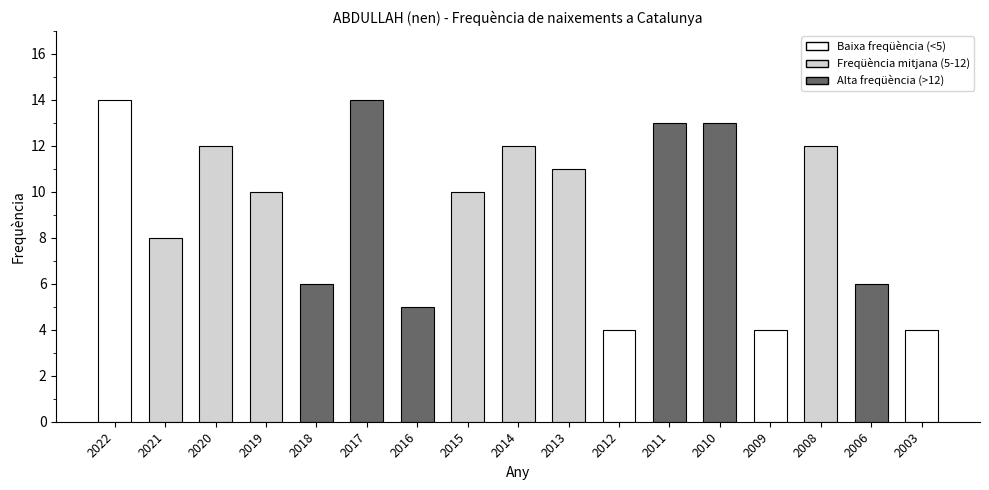

What is the value of the 13th bar from the left?

13